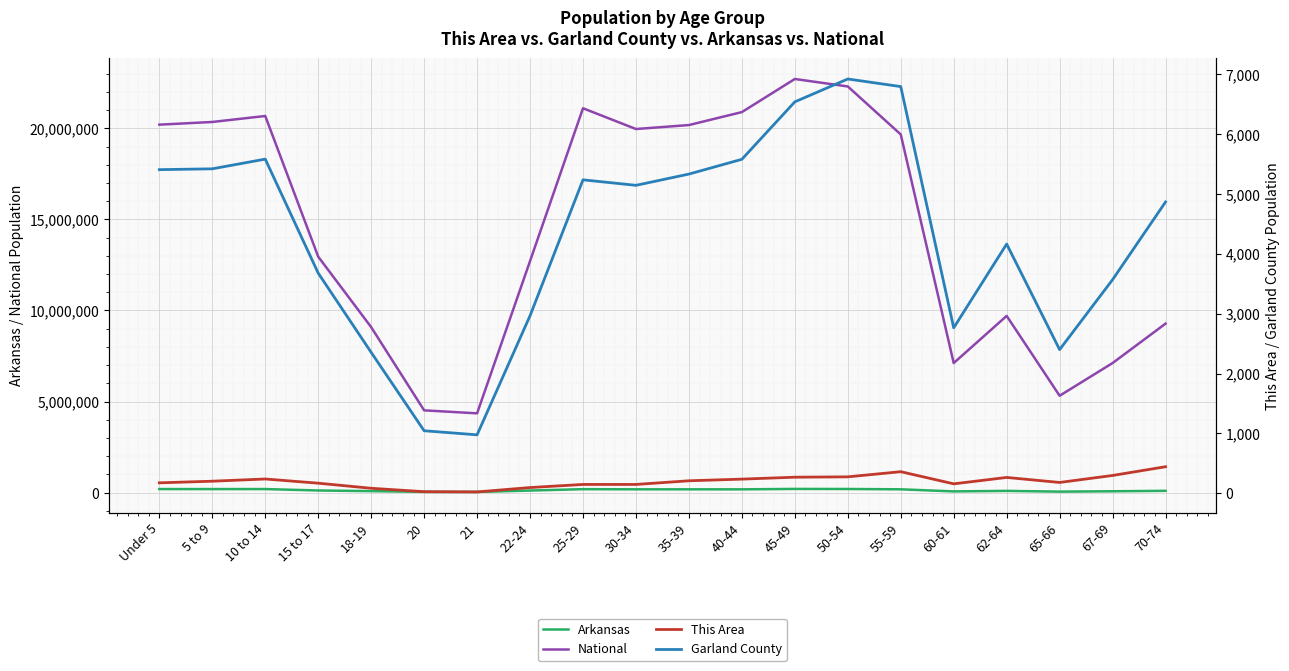

In National, how many points are lower than both neighbors (excluding endpoints)?

4